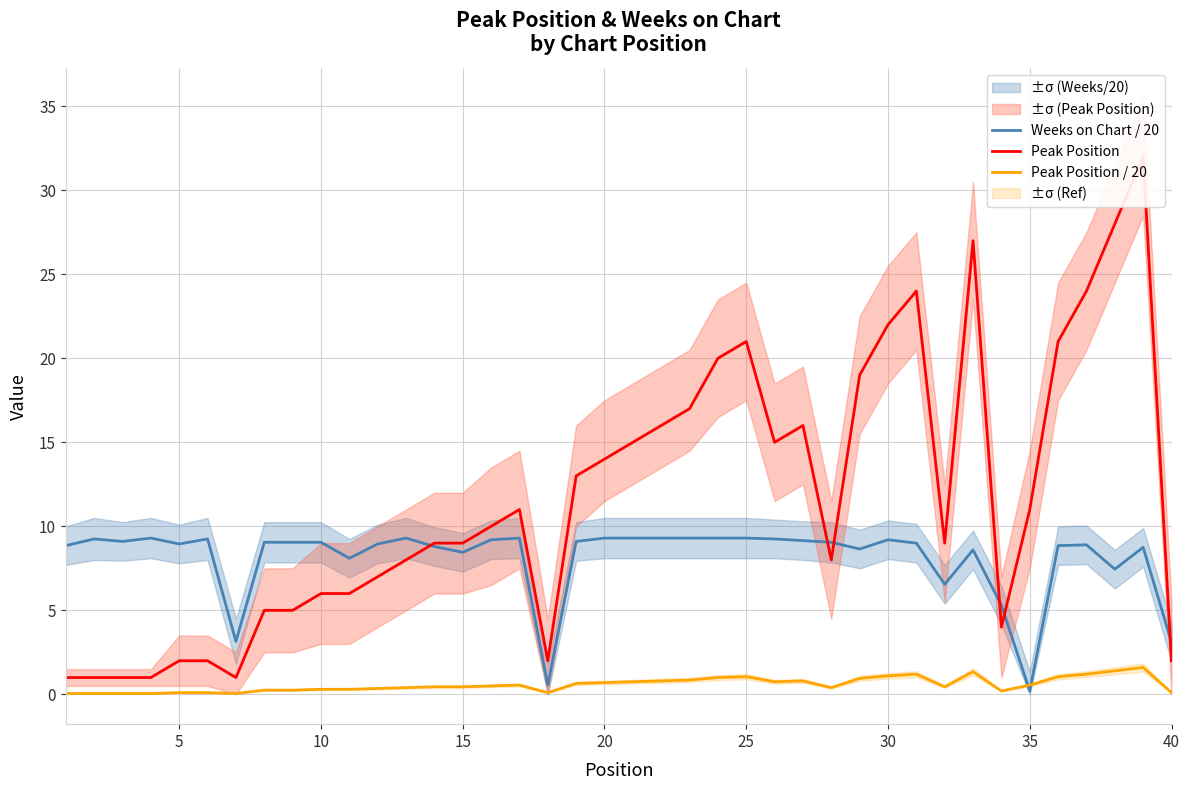

The Peak Position / 20 series shows 0.3 at 10. True or false?

True